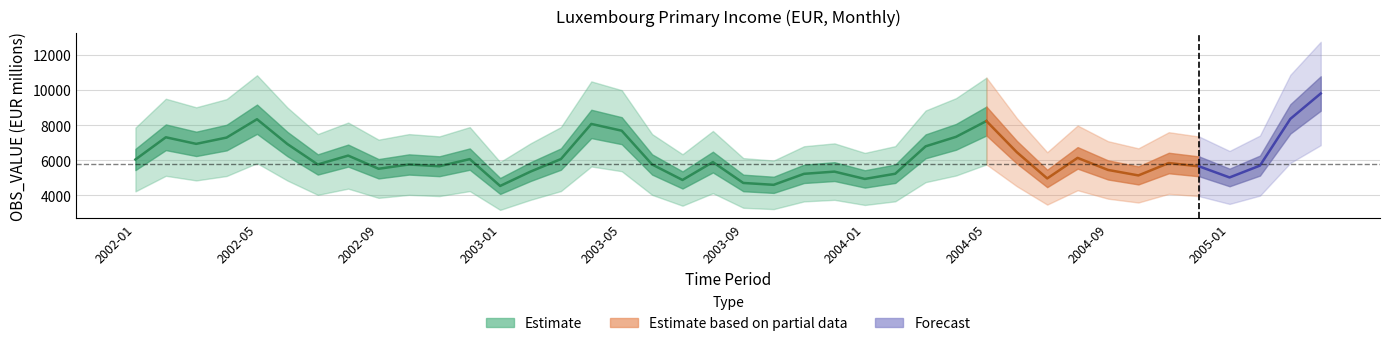

Where is the data nearest to the value 7174?

2002-04